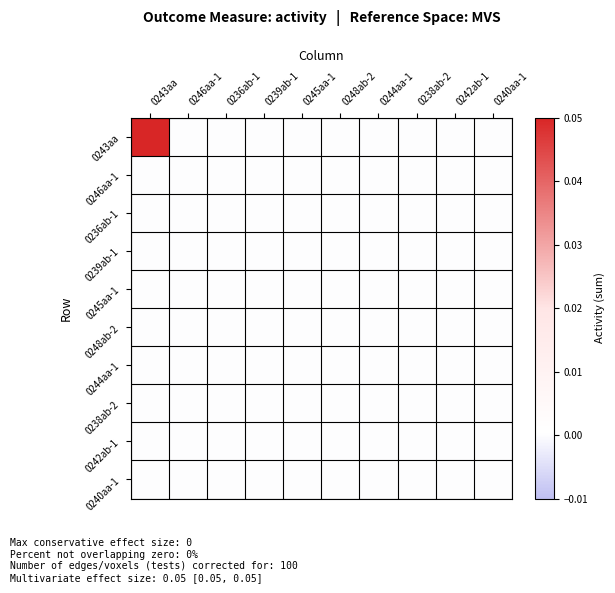

Rank the series by their maximum value, from lowest to highest.

0246aa-1, 0236ab-1, 0239ab-1, 0245aa-1, 0248ab-2, 0244aa-1, 0238ab-2, 0242ab-1, 0240aa-1, 0243aa